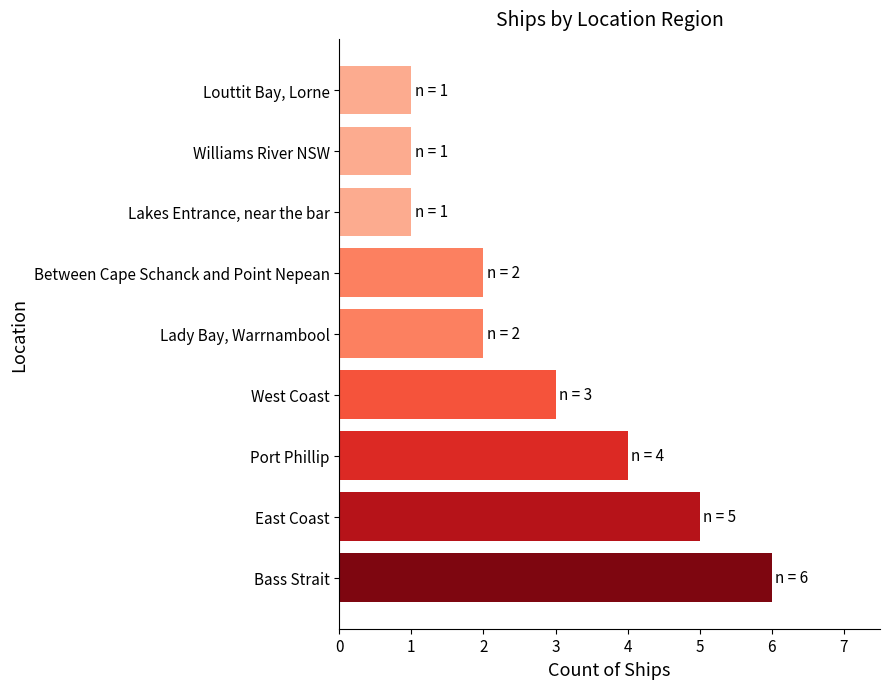

True or false: the data shows 5 at West Coast.

False